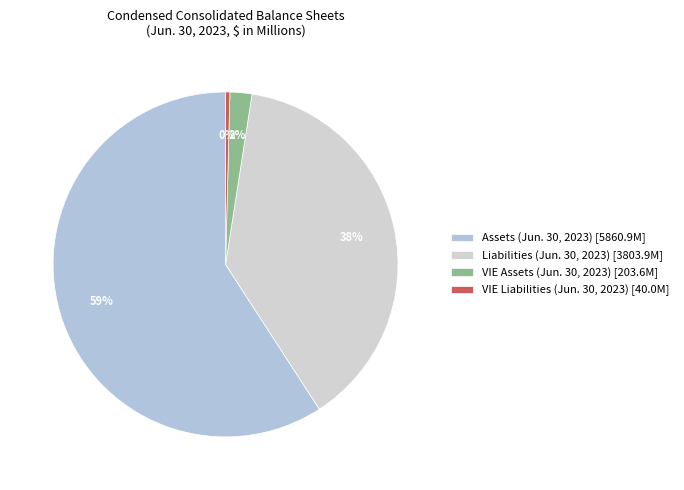

Is there any slice that represents more than half of the pie?

Yes